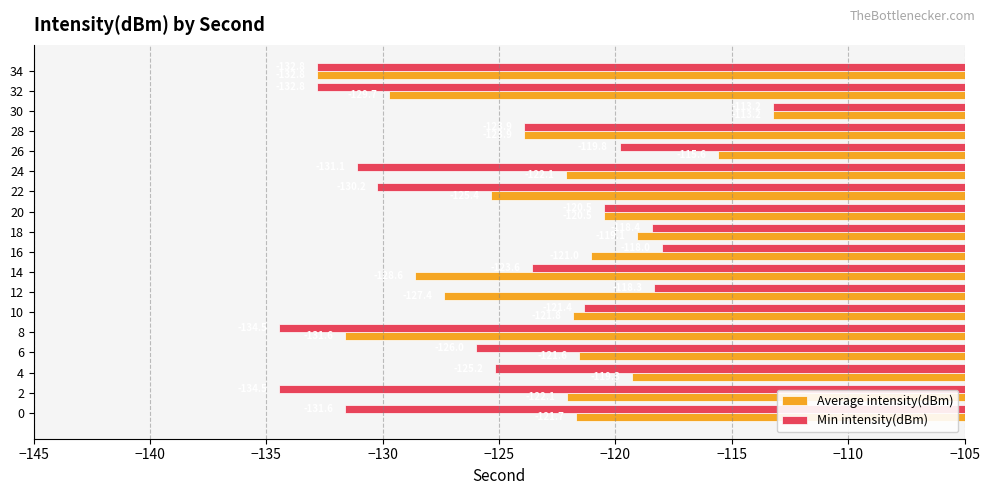

What is the difference between the maximum and minimum values in the Min intensity(dBm) series?

21.2